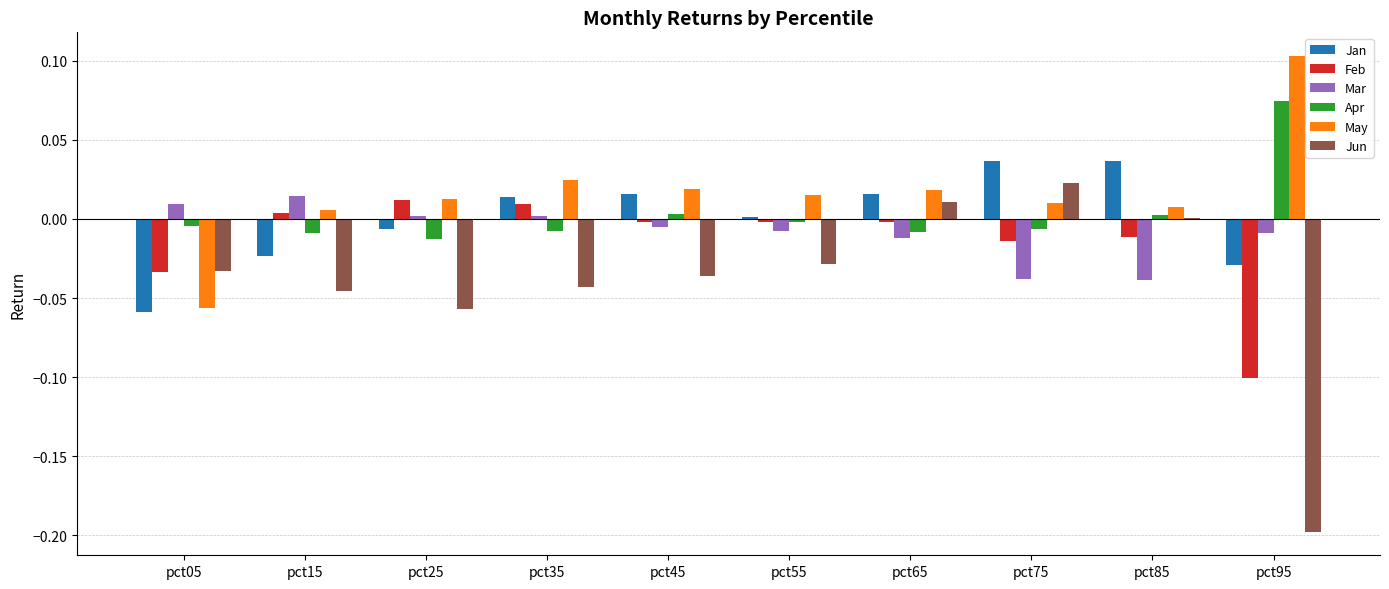

What are all the series names shown in the legend?

Jan, Feb, Mar, Apr, May, Jun